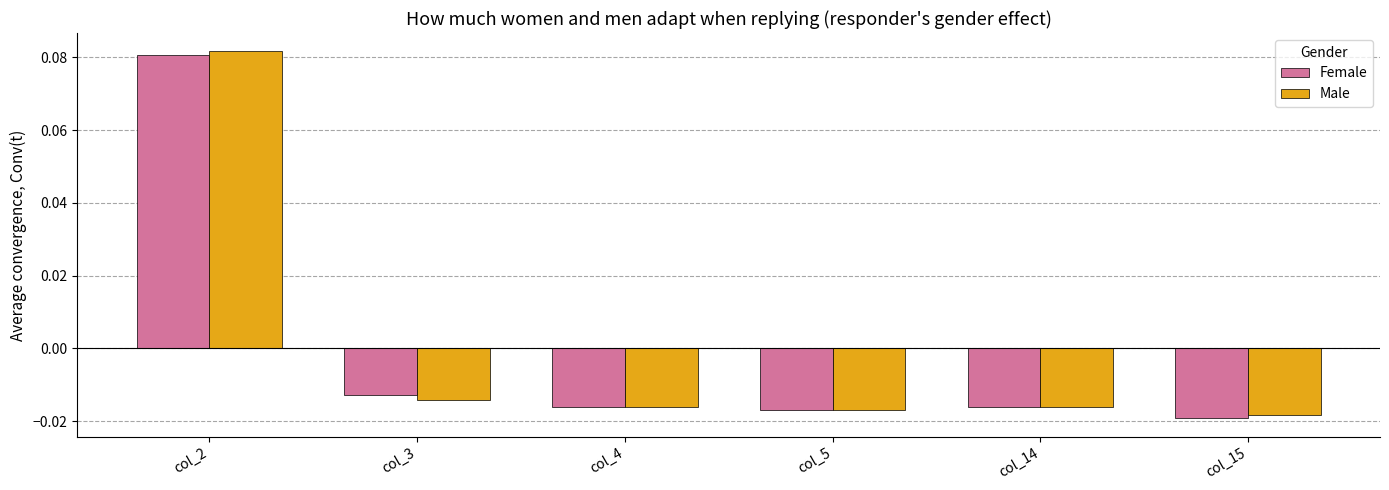

How many bars are there in each group?

2